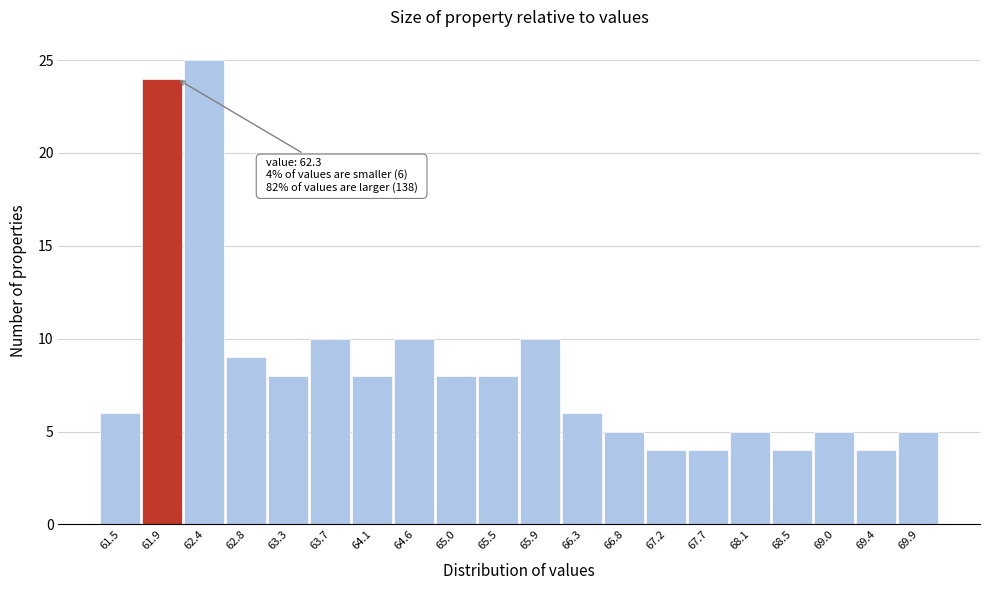

Reading left to right, what are all the values shown in this chart?

61.5=6	61.9=24	62.4=25	62.8=9	63.3=8	63.7=10	64.1=8	64.6=10	65.0=8	65.5=8	65.9=10	66.3=6	66.8=5	67.2=4	67.7=4	68.1=5	68.5=4	69.0=5	69.4=4	69.9=5